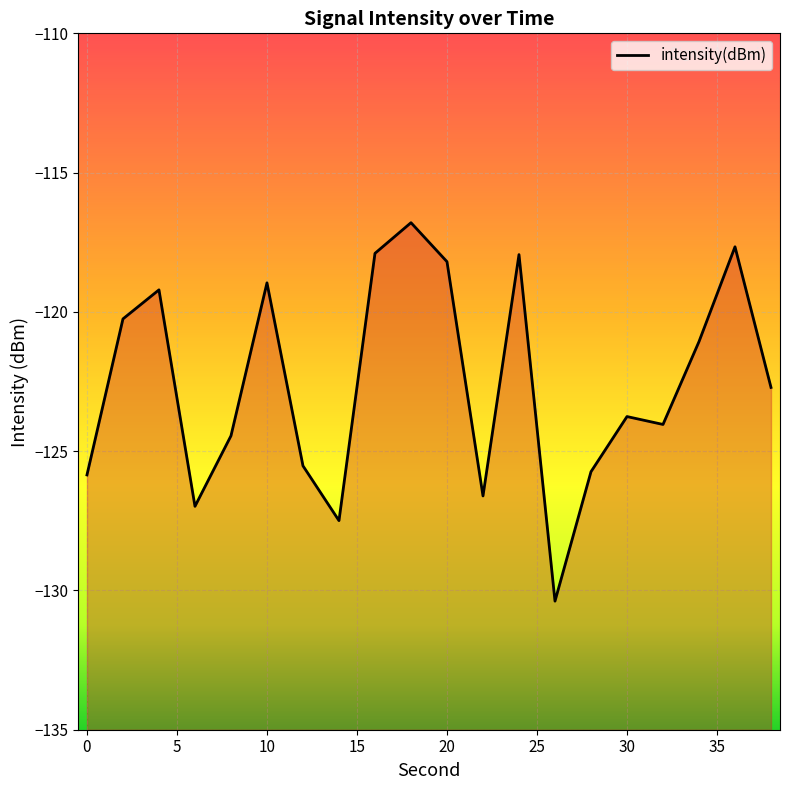

Read the value at 20.

-118.2